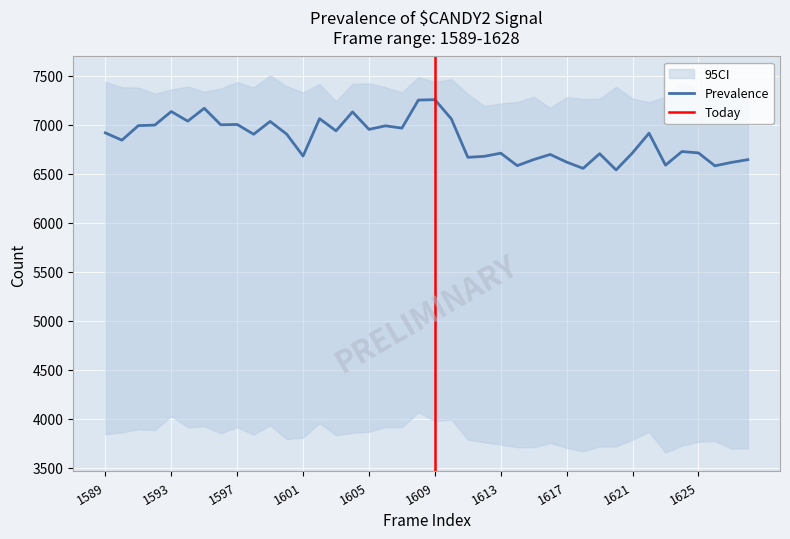

How many values in the Prevalence series exceed 6904?

19